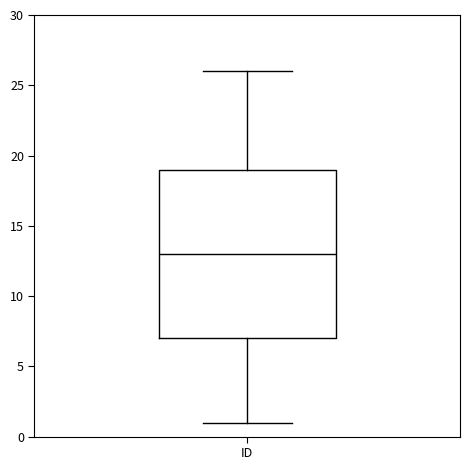

Transcribe this box plot: give where the median line is, the range the box spans, and where the two whiskers end, as read against the y-axis. The values are not printed on the chart, so give them approximately, as read against the axis.

median 13, box 7 to 19, whiskers 1 to 26